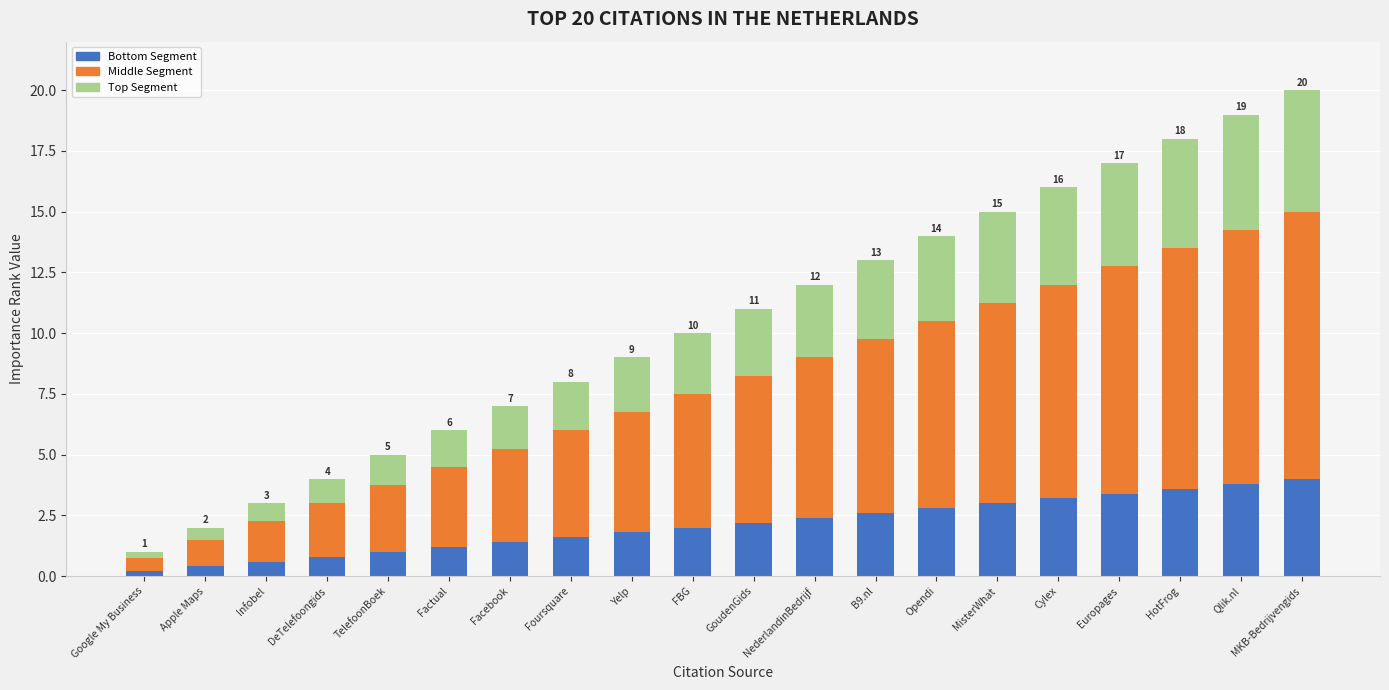

Count the number of categories in the chart.

20